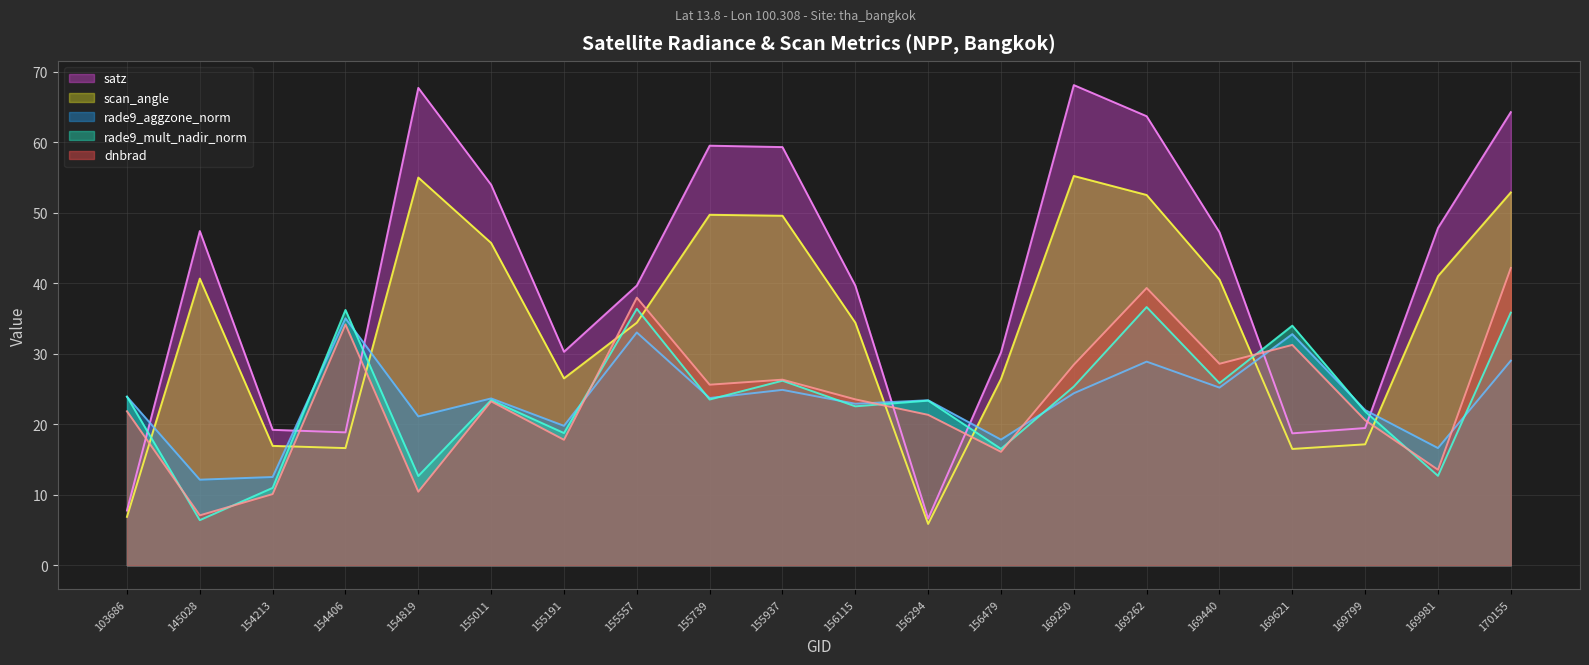

How many times do dnbrad and rade9_aggzone_norm cross each other?

5